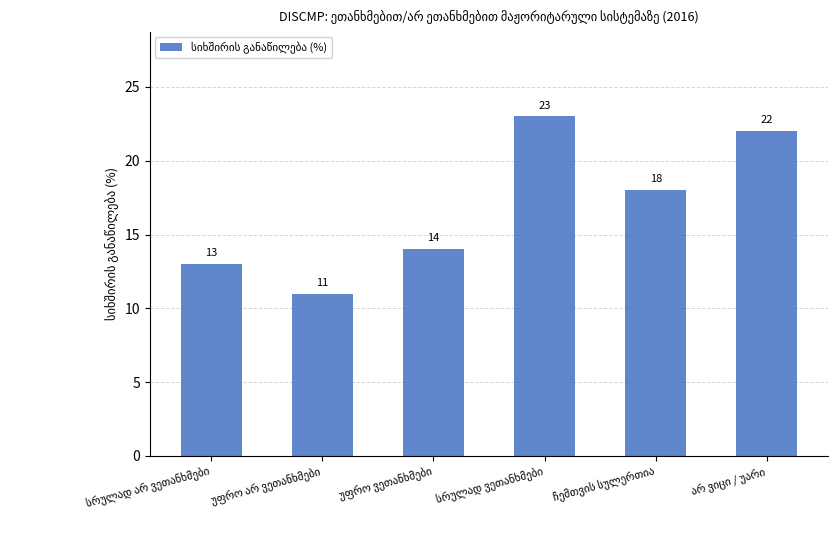

Reading left to right, what are all the values shown in this chart?

13	11	14	23	18	22